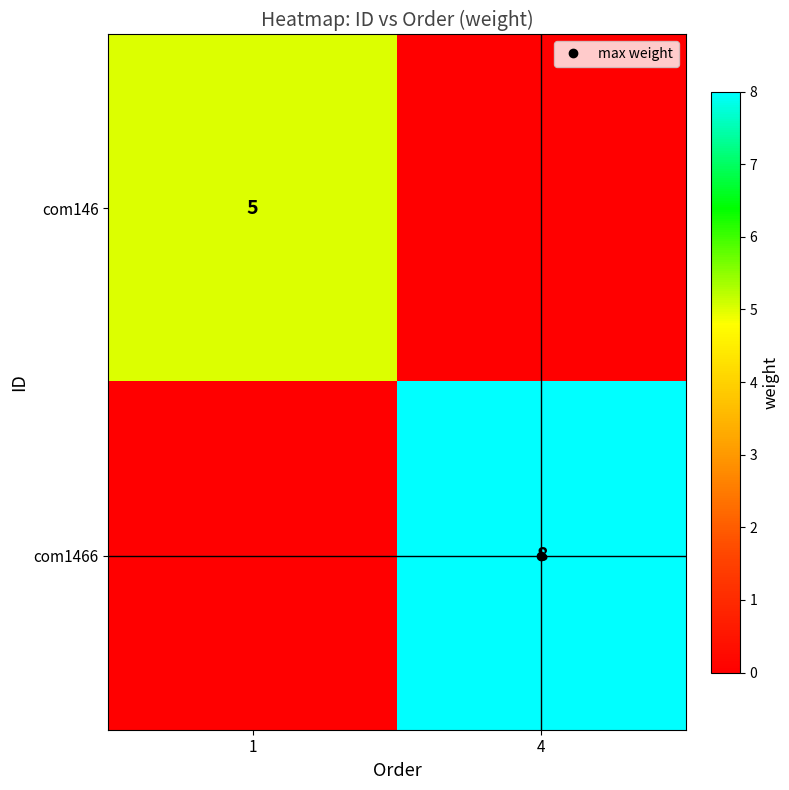

Count the number of categories in the chart.

2